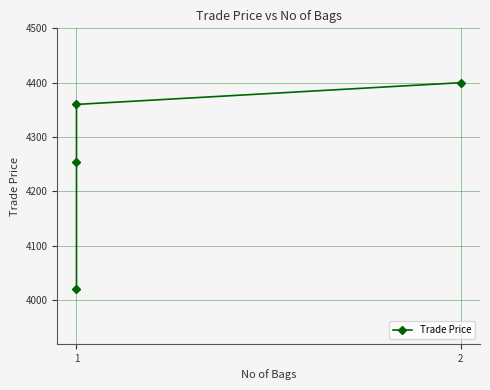

What is the smallest value displayed?

4019.5